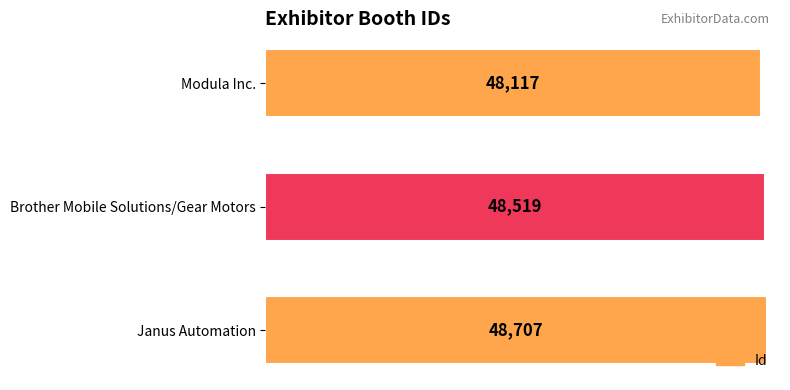

What is the ratio of the value at Brother Mobile Solutions/Gear Motors to the value at Modula Inc.?

1.0